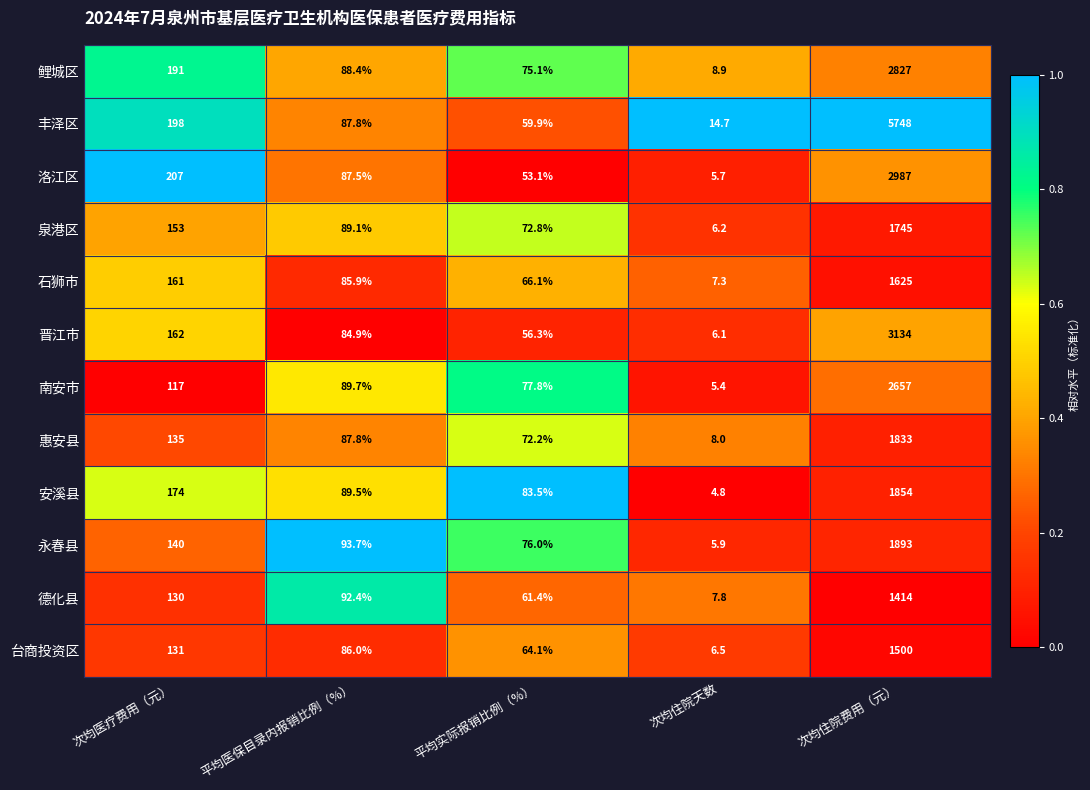

Between 平均实际报销比例（%） and 次均住院天数, which series saw the biggest shift?

安溪县